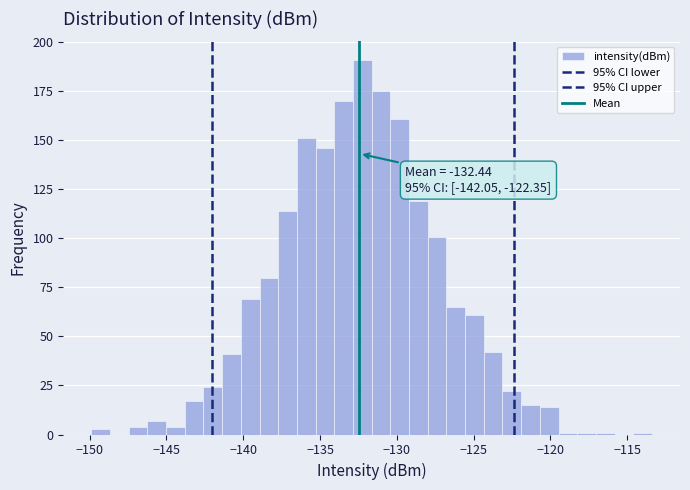

Read against the x-axis, roughly where is the centre of the tallest bar?

-132.0